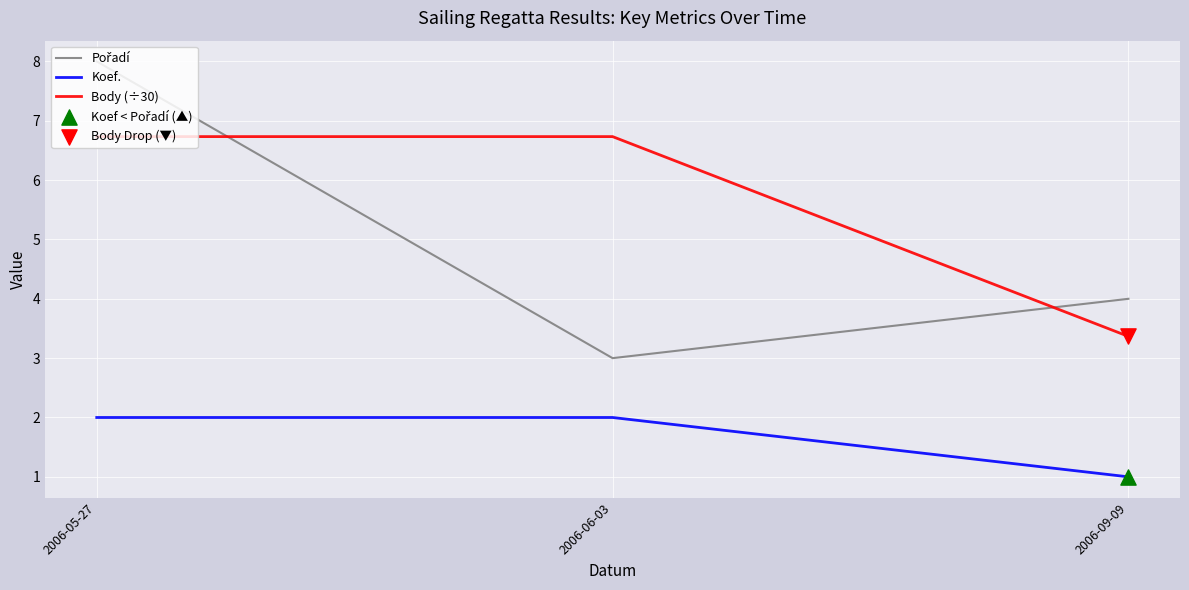

At how many categories does at least one series exceed 5?

2